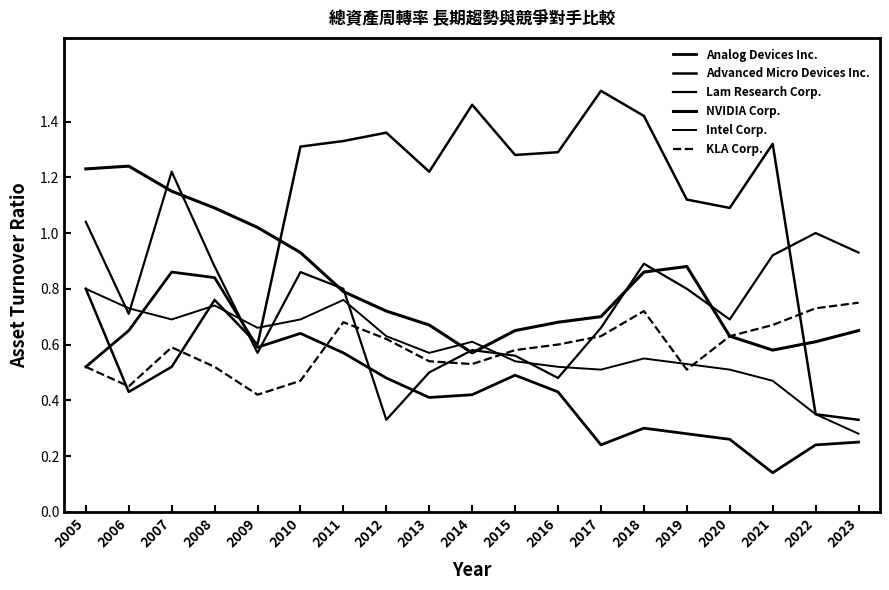

In Analog Devices Inc., how many points are lower than both neighbors (excluding endpoints)?

4